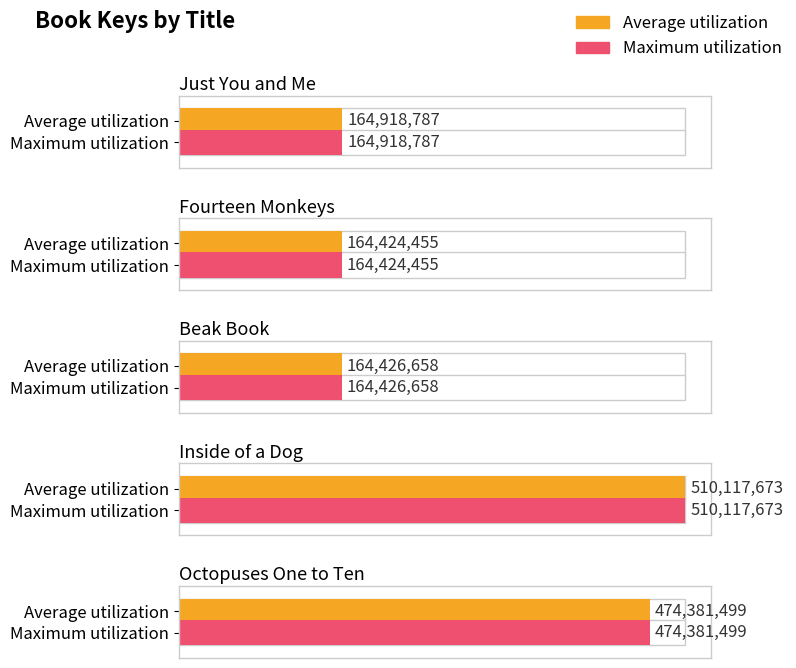

What is the value of the Average utilization bar at the 1st from the left?

164918787